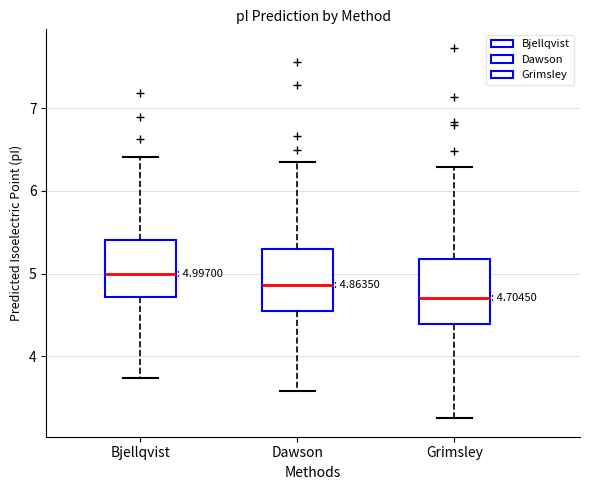

Which box has the highest median line?

Bjellqvist